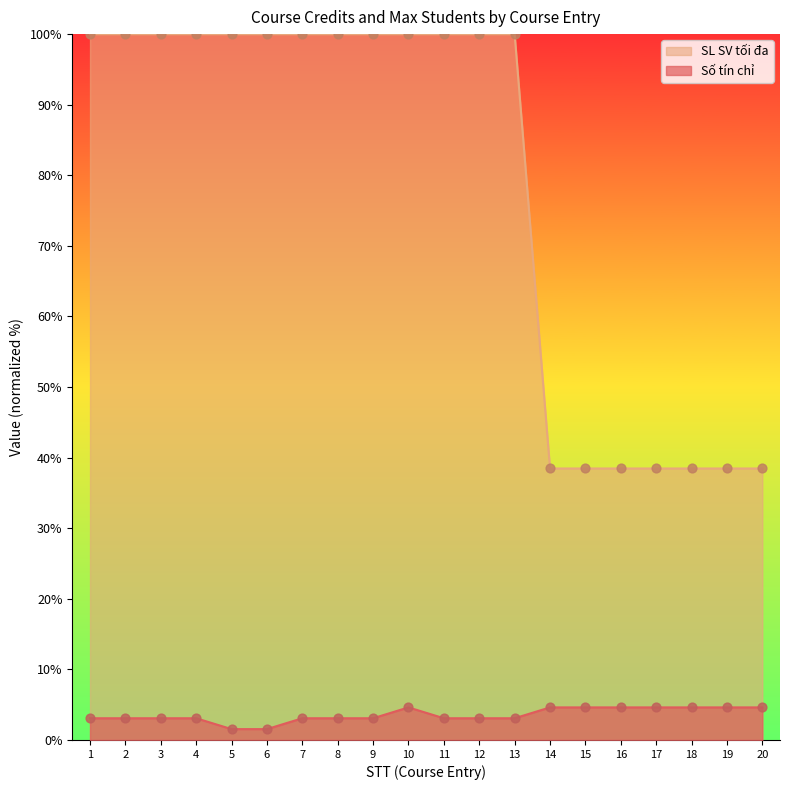

Which series contains the highest Y value?

SL SV tối đa